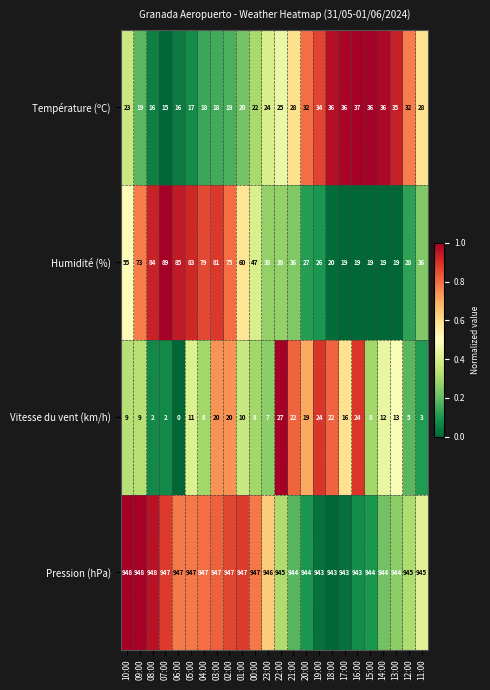

What is the lowest value of the Humidité (%) series?

19